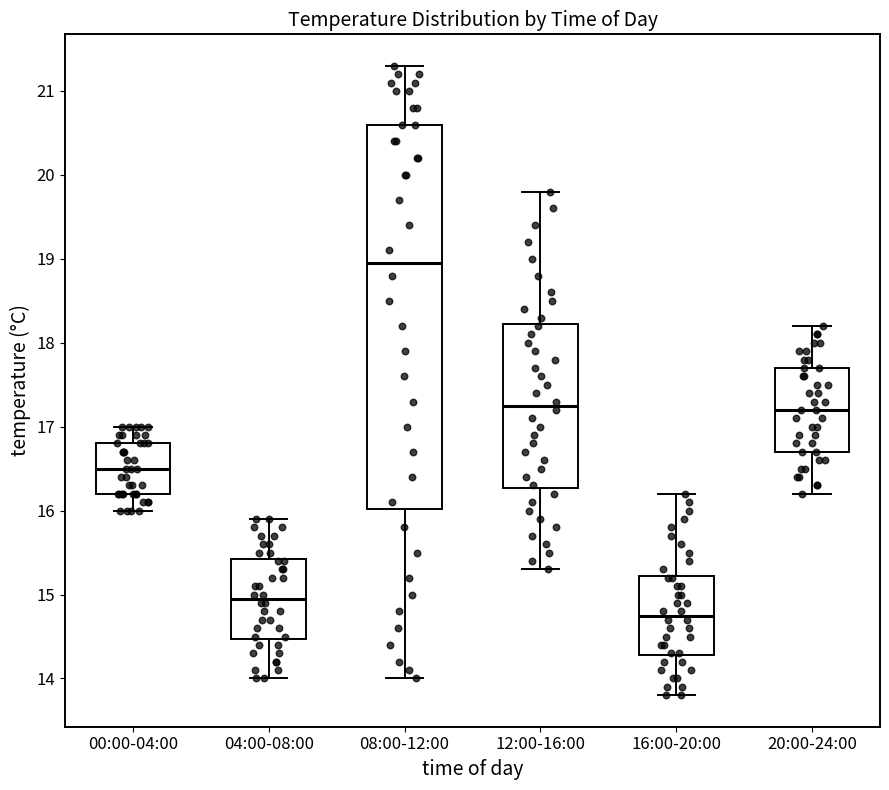

Comparing the boxes themselves (not the whiskers), which one is the tallest?

08:00-12:00